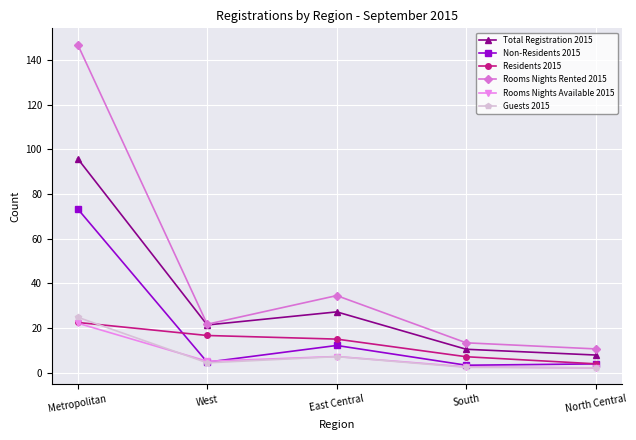

Is the value of Residents 2015 at East Central greater than the value of Rooms Nights Available 2015 at East Central?

Yes